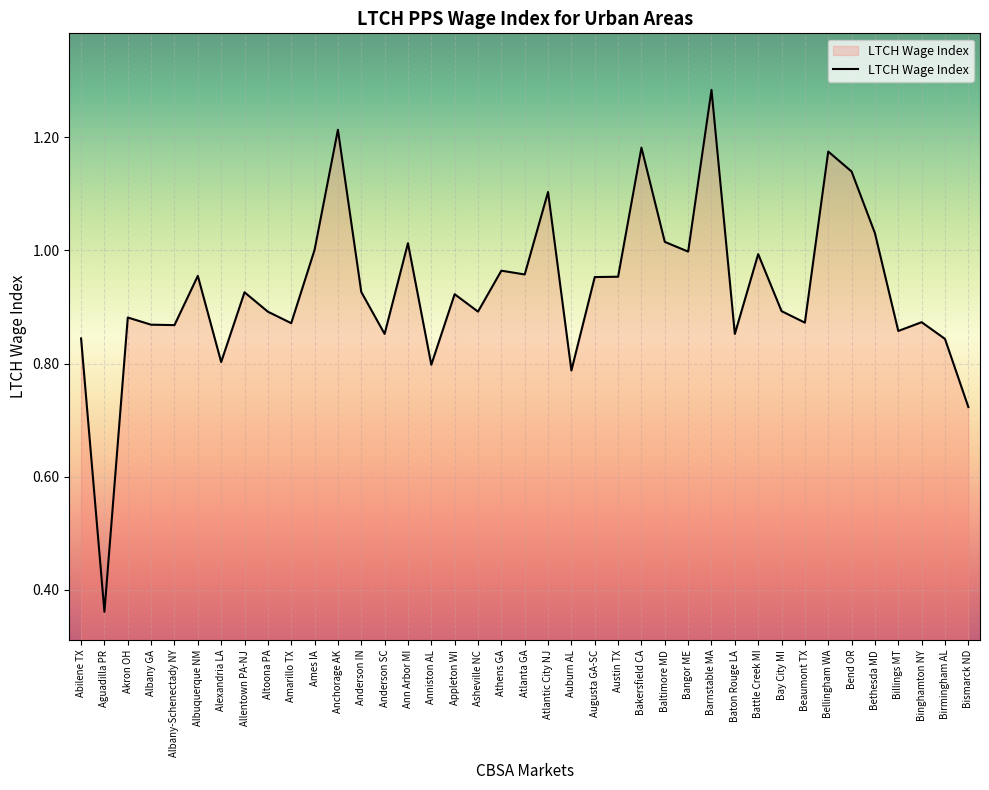

Which category has the highest value across all series?

Barnstable MA